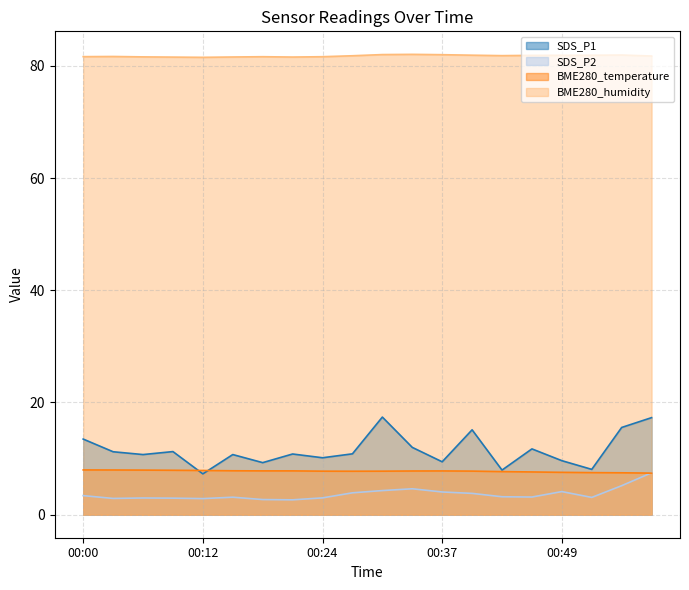

Where is BME280_temperature nearest to the value 7?

00:59